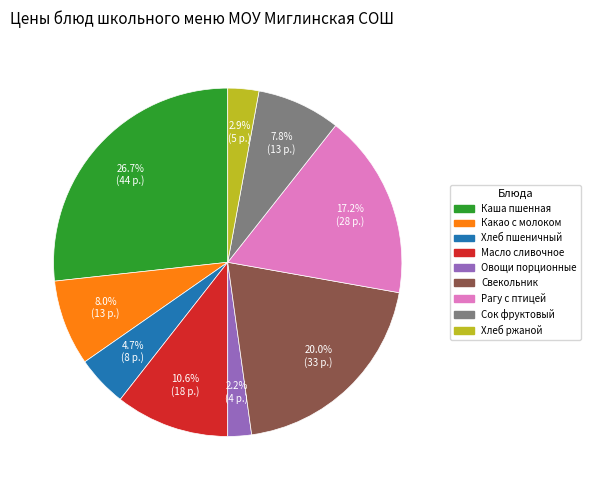

Does any single category account for the majority?

No